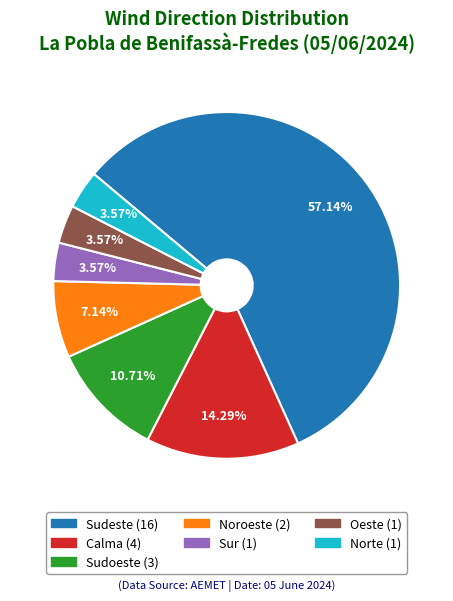

Count the number of slices in the pie.

7